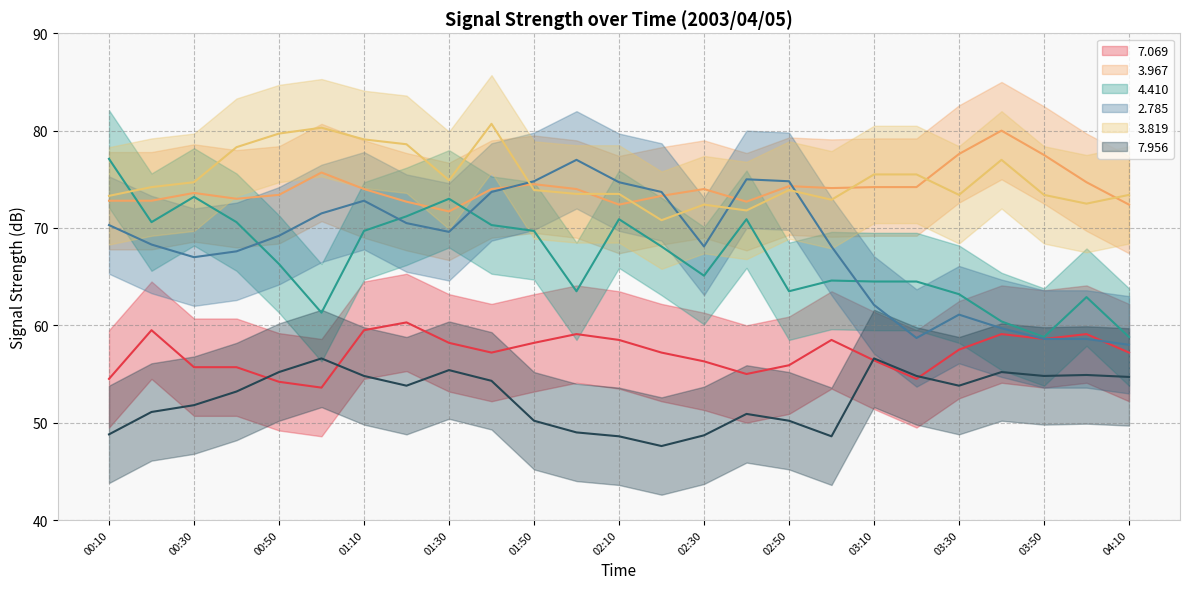

Where does the   7.956 series first go above 53?

00:40